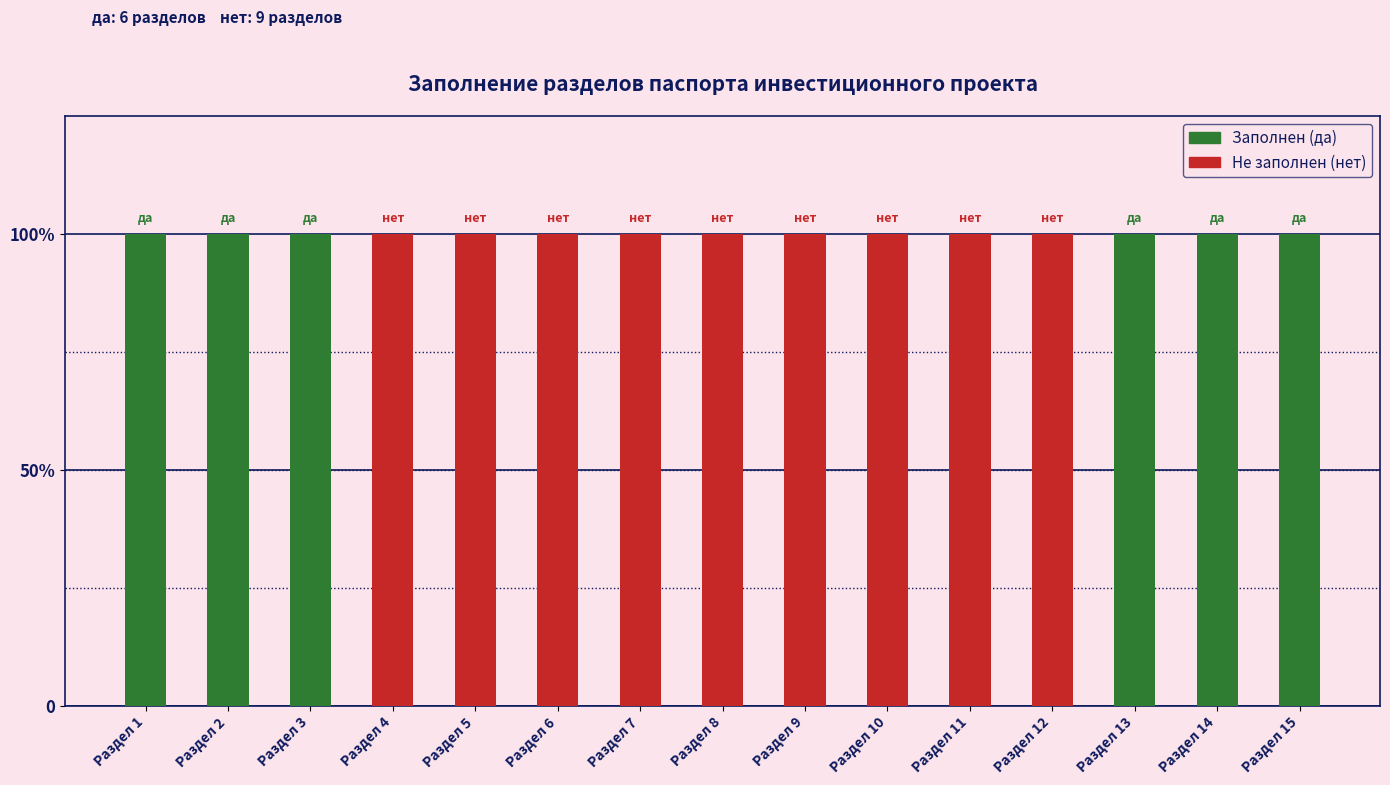

The Не заполнен series shows 0 at Раздел 3. True or false?

True